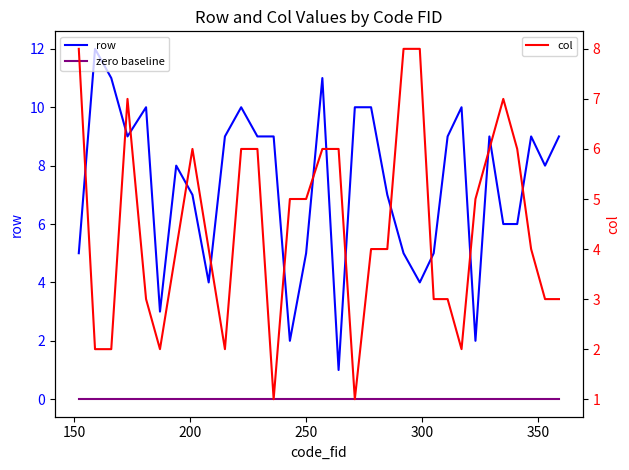

What are all the series names shown in the legend?

row, zero baseline, col